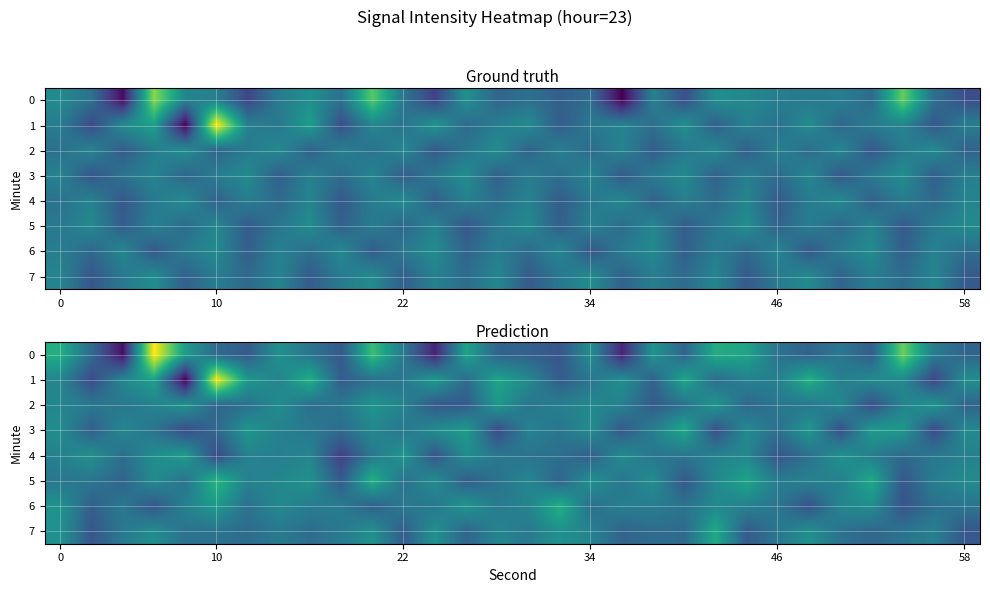

Is the value of row_4 at 9 greater than the value of row_1 at 58?

No